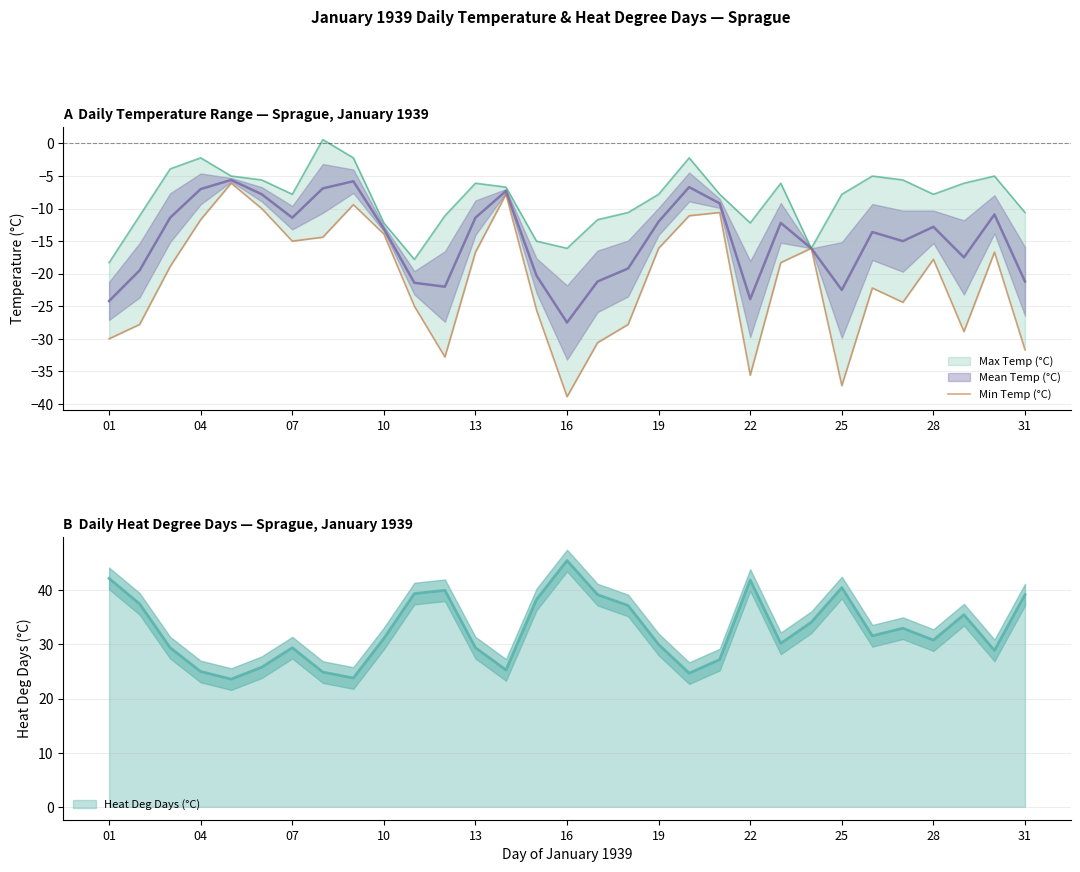

Is it true that Heat Deg Days (°C) equals 29.4 at 13?

True